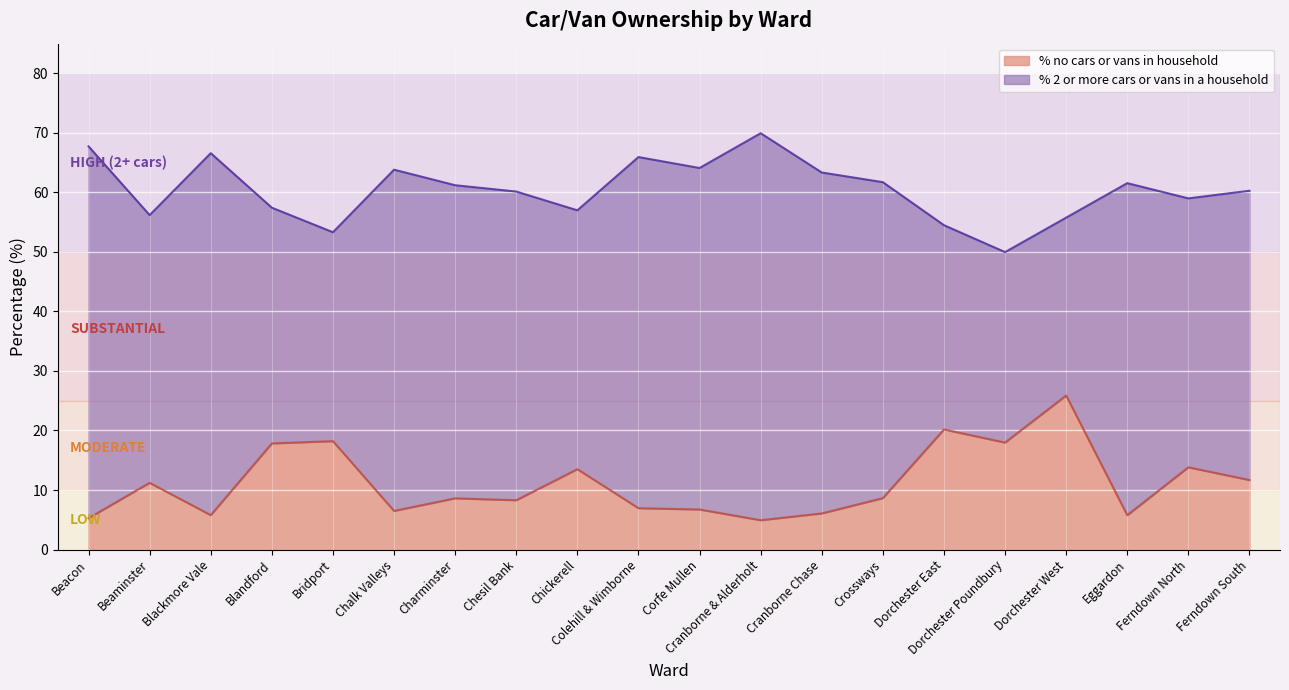

Reading left to right, extract all data points from this chart.

Beacon=5.3	Beaminster=11.2	Blackmore Vale=5.8	Blandford=17.8	Bridport=18.2	Chalk Valleys=6.5	Charminster=8.6	Chesil Bank=8.3	Chickerell=13.5	Colehill & Wimborne=6.9	Corfe Mullen=6.7	Cranborne & Alderholt=4.9	Cranborne Chase=6.1	Crossways=8.6	Dorchester East=20.2	Dorchester Poundbury=18.0	Dorchester West=25.9	Eggardon=5.8	Ferndown North=13.8	Ferndown South=11.7